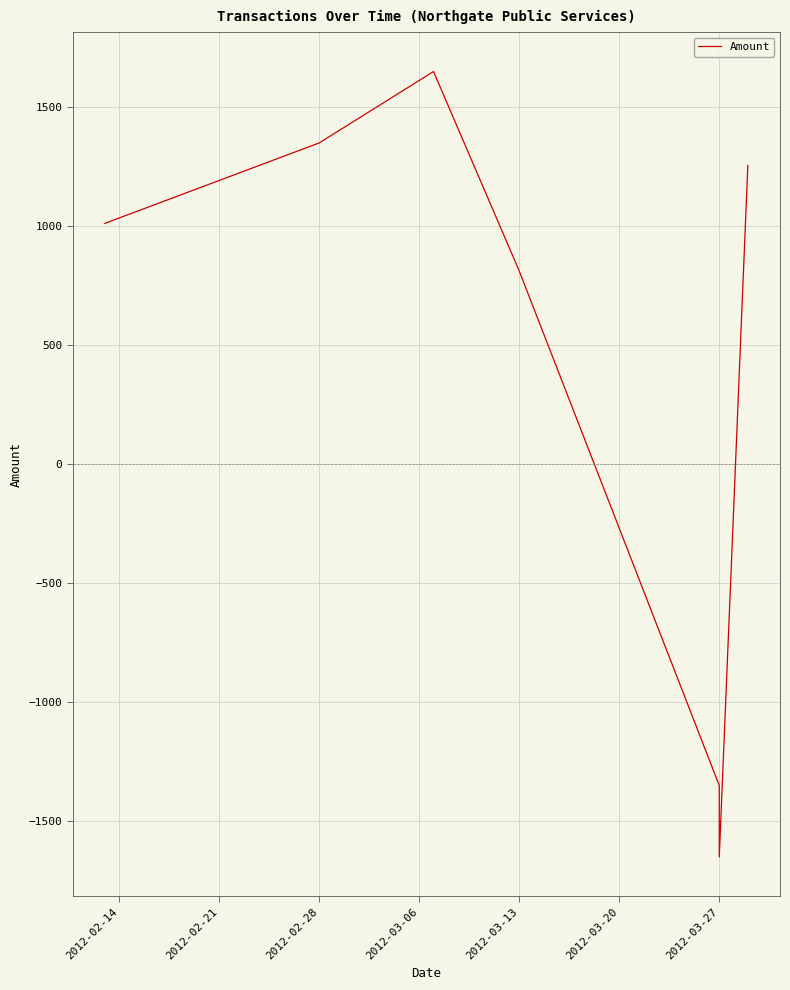

Reading left to right, what are all the values shown in this chart?

1012.0	1350.0	1650.0	812.0	-1350.0	-1650.0	1255.8